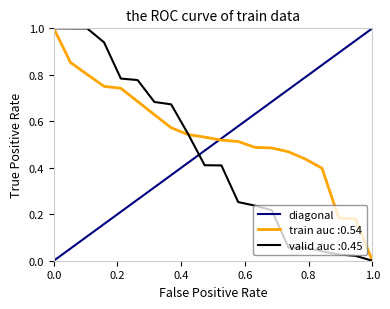

True or false: valid auc :0.45 has a value of 1.0 at 0.0.

True